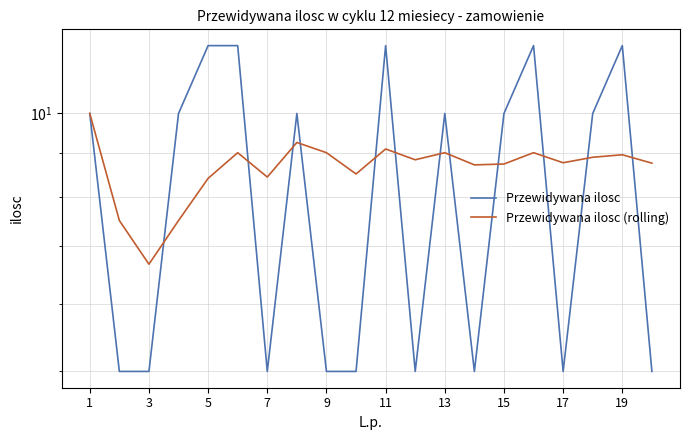

Which series has the largest total across all categories?

Przewidywana ilosc (rolling)